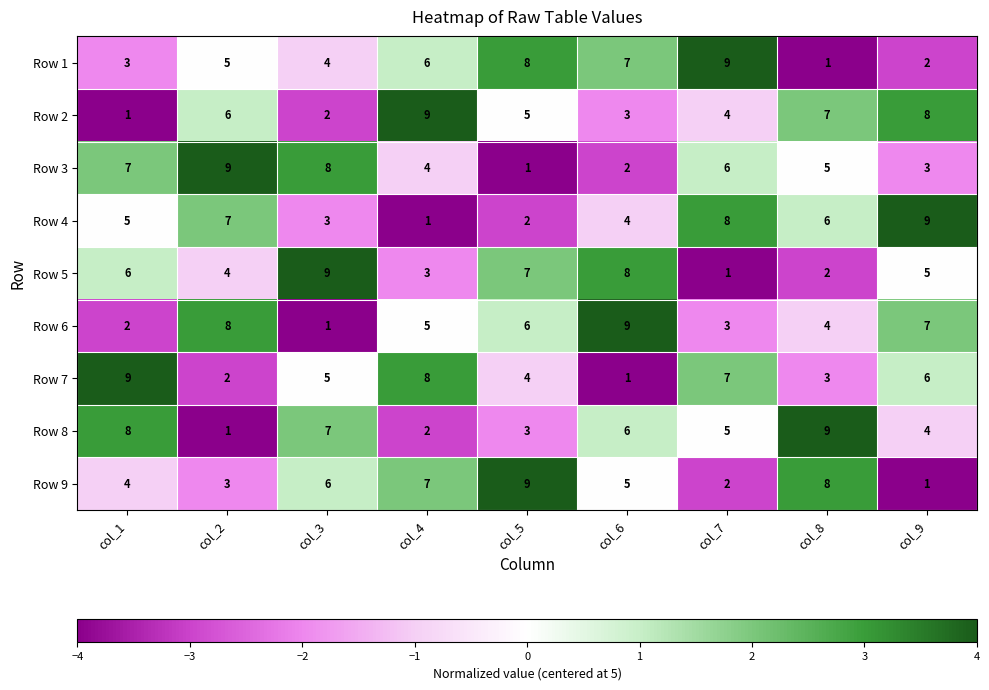

What is the total value across all series at col_1?

45